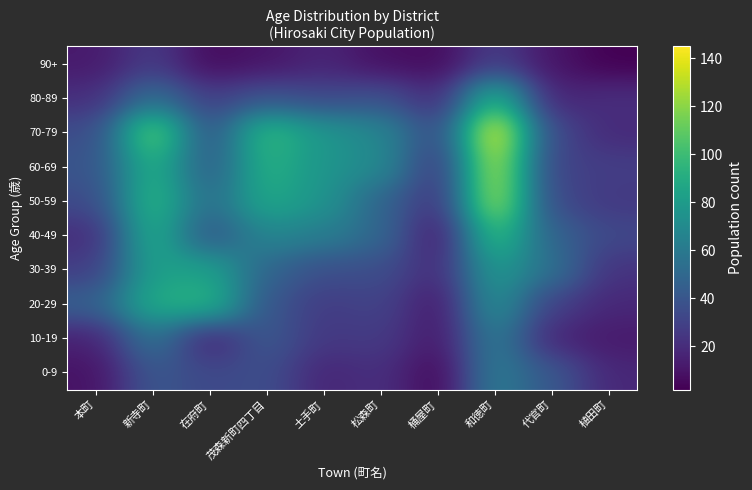

At which category is the sum across all series the highest?

和徳町